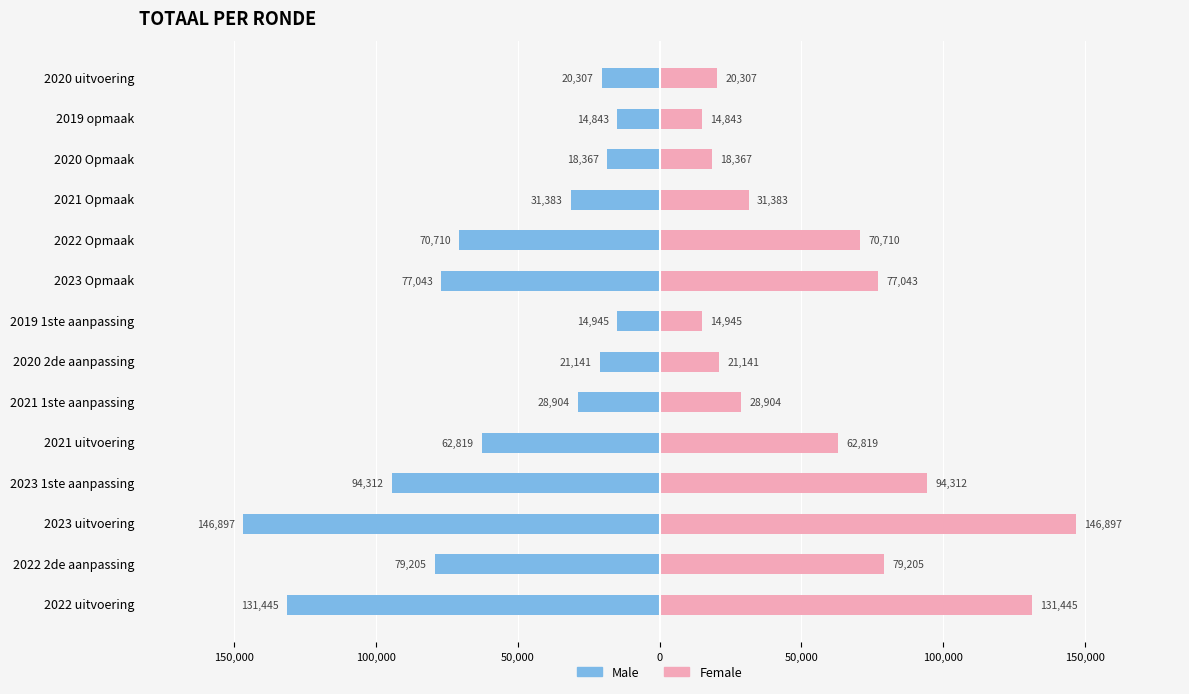

The Male series shows -94312 at 2023 1ste aanpassing. True or false?

True